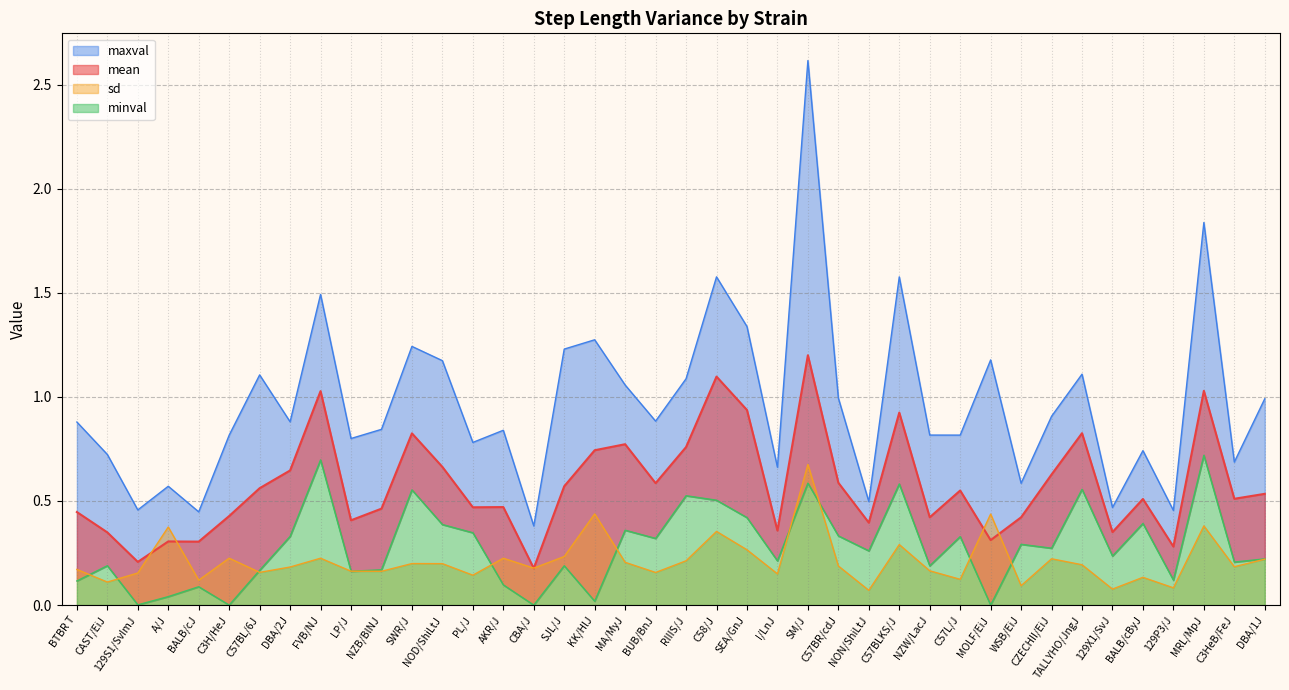

What is the value of the sd point at the 19th from the left?

0.2